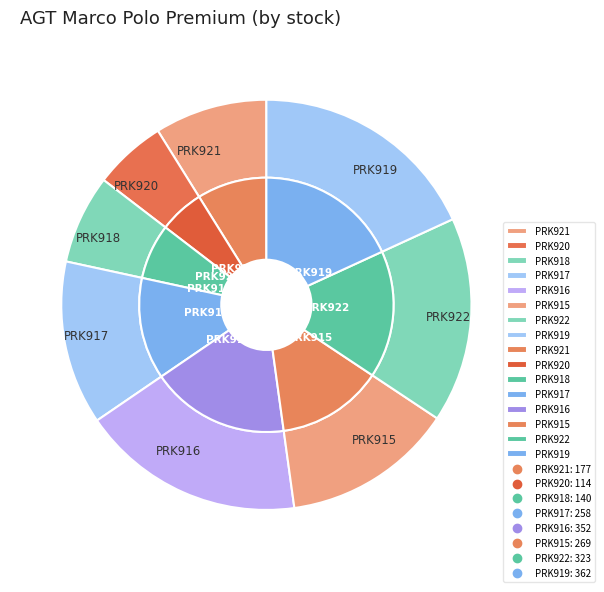

Does any single category account for the majority?

No